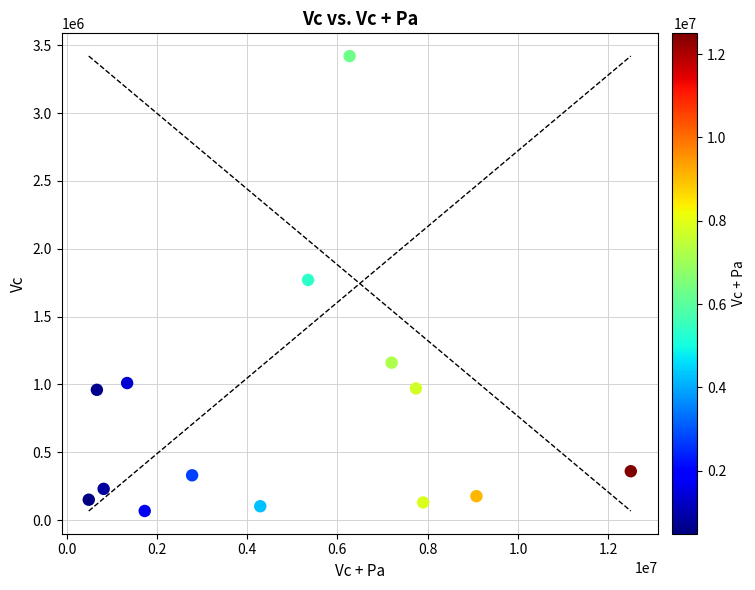

What is the range of X values (max minus min)?

12010000